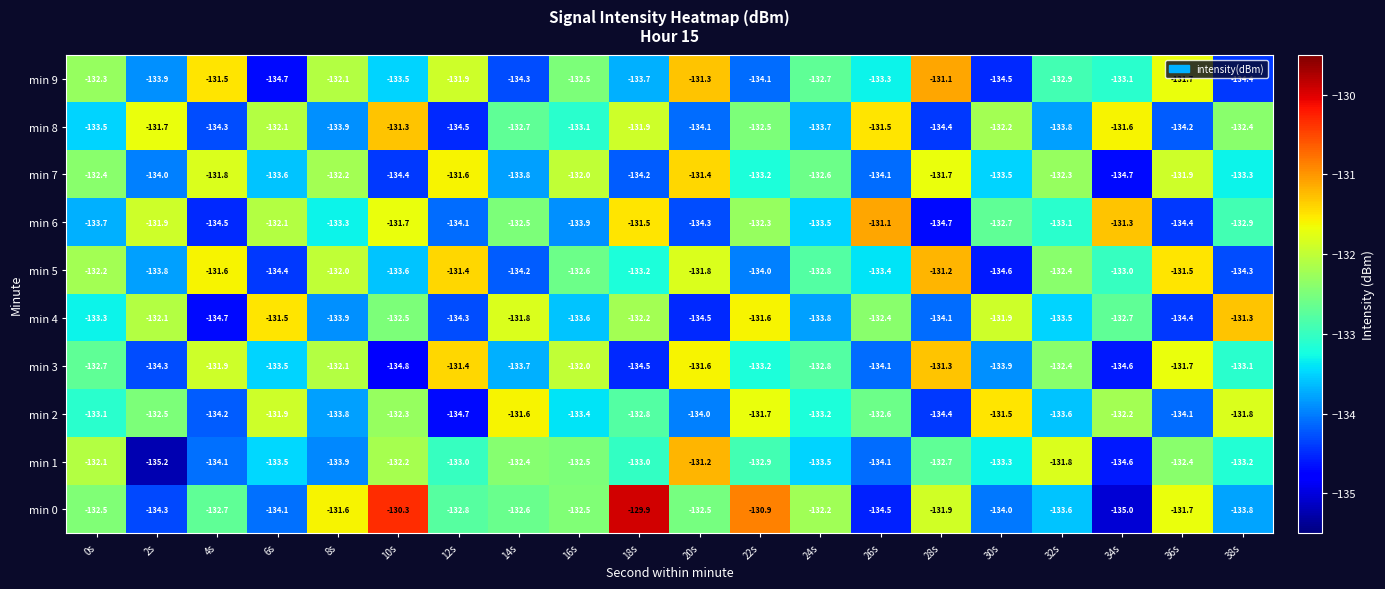

What is the difference between the highest and lowest values at 10s?

4.5